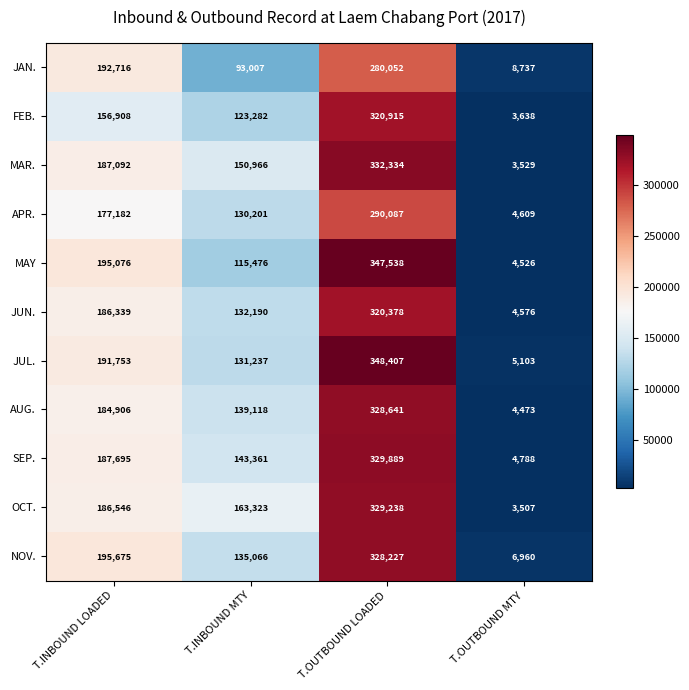

What is the average value of the FEB. series?

151186